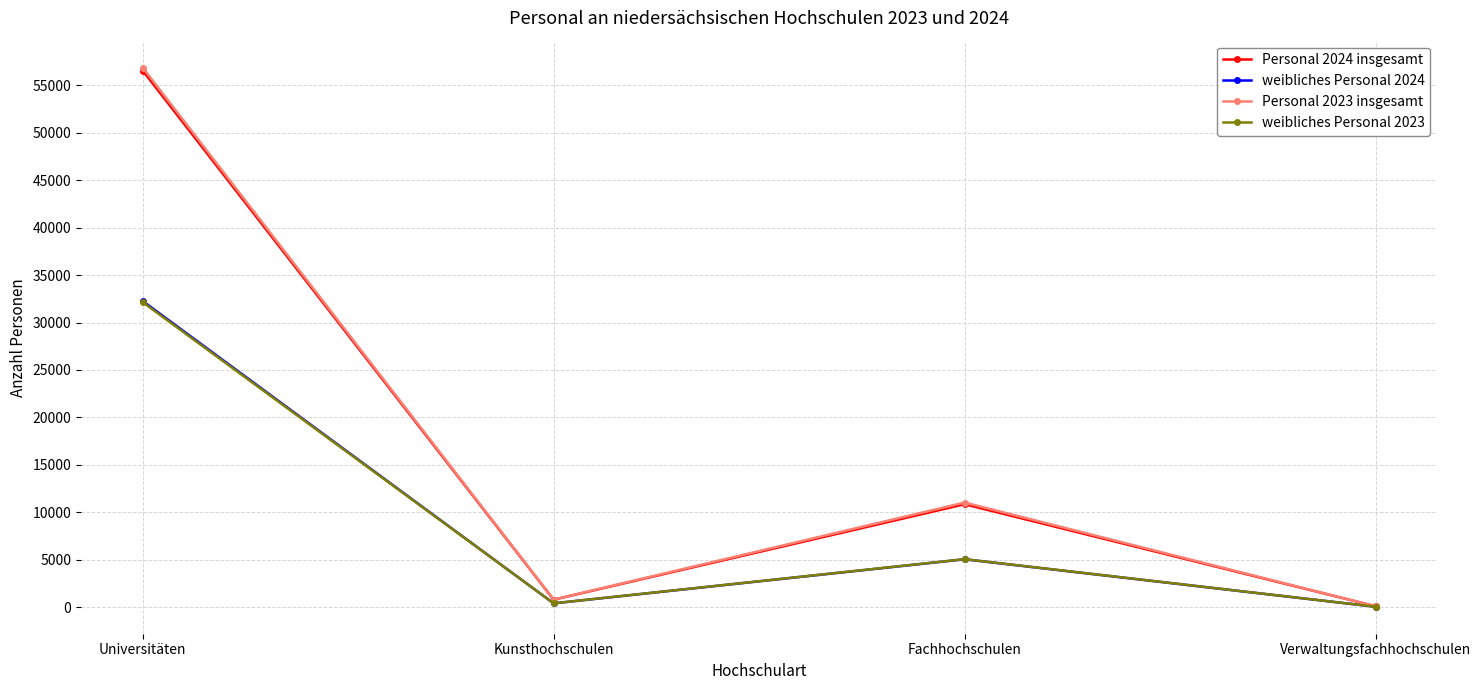

Which series has the largest range (max minus min)?

Personal 2023 insgesamt